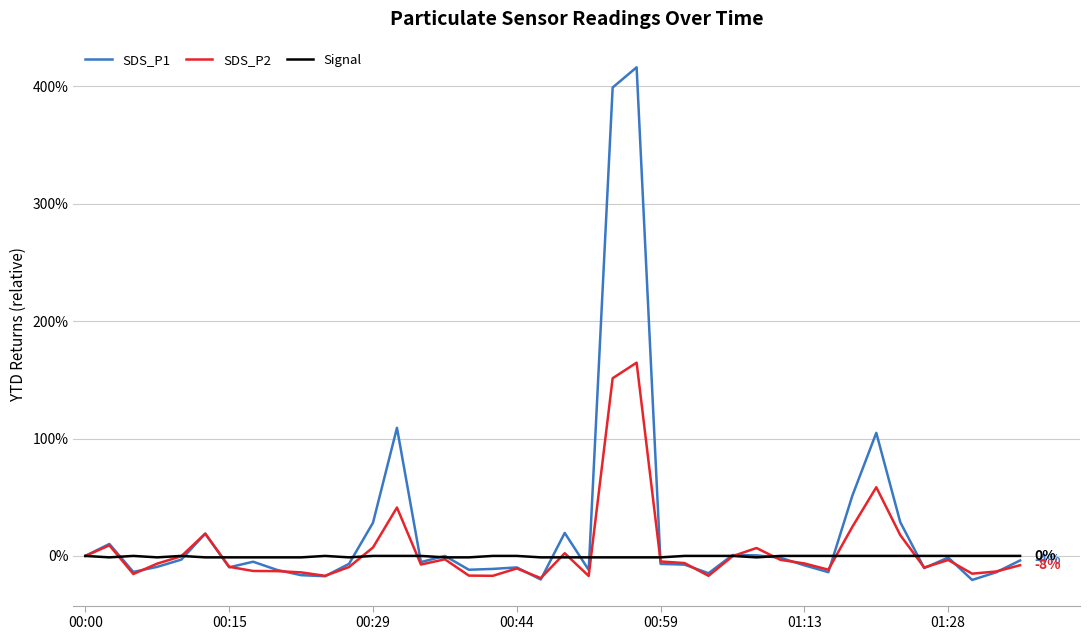

What is the maximum value shown in the chart?

416.2